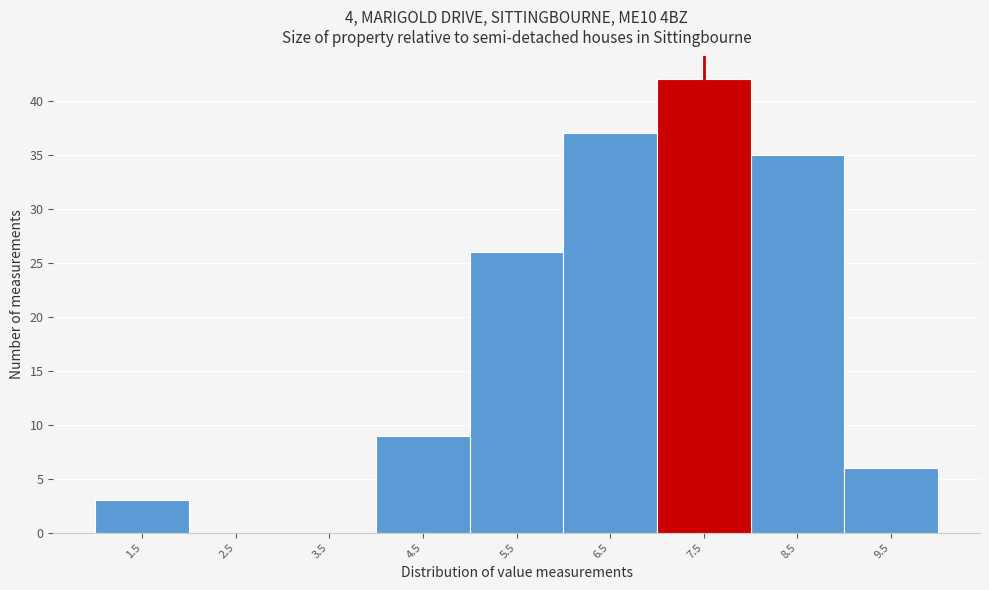

Reading left to right, transcribe this chart: for each bar, give the range it covers on the x-axis and its height. The values are not printed on the chart, so give them approximately, as read against the axis.

1 to 2: 3
2 to 3: 0
3 to 4: 0
4 to 5: 9
5 to 6: 26
6 to 7: 37
7 to 8: 42
8 to 9: 35
9 to 10: 6